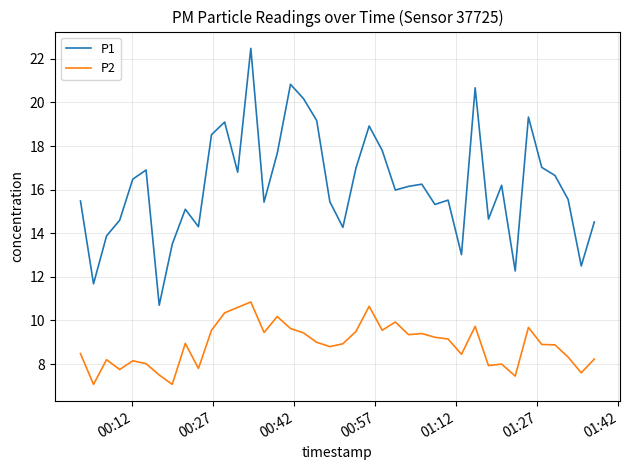

True or false: P2 and P1 intersect in this chart.

False